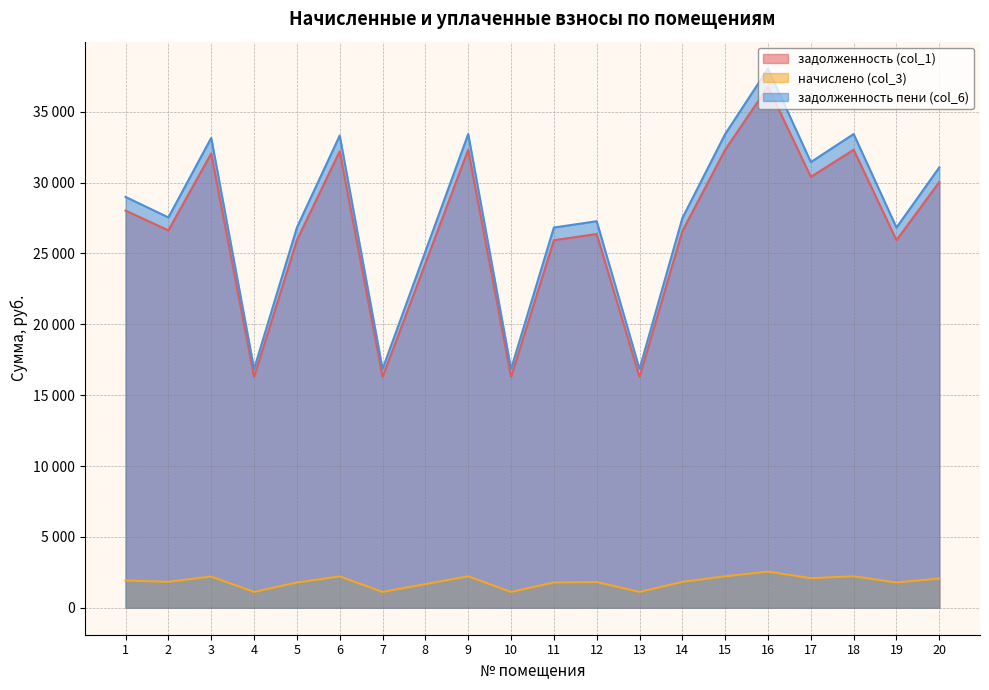

The value of задолженность пени (col_6) at 12 is 27276.8. True or false?

True